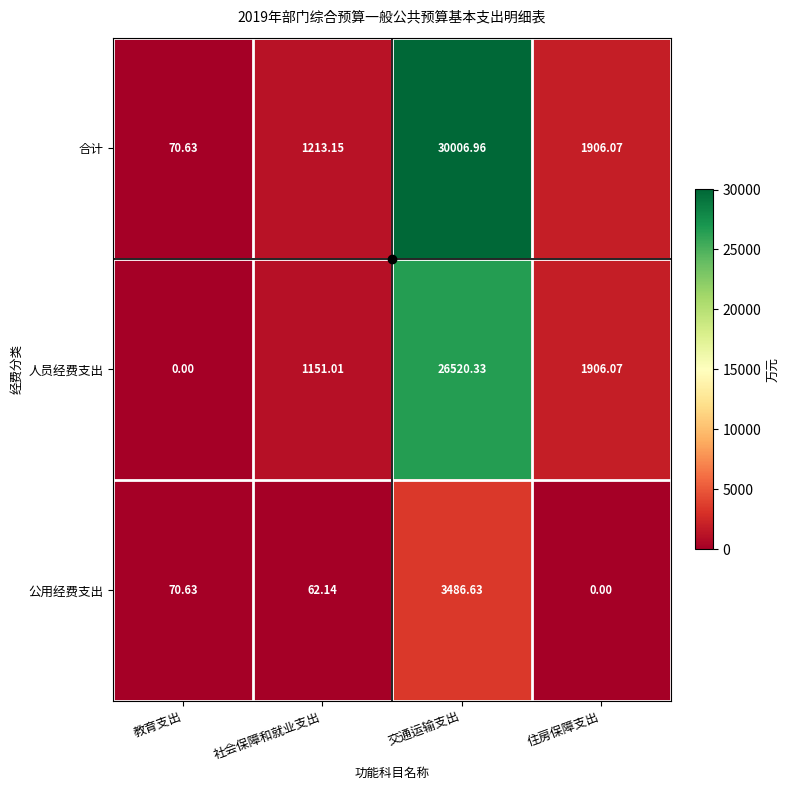

At which category does the chart reach its peak across all series?

交通运输支出